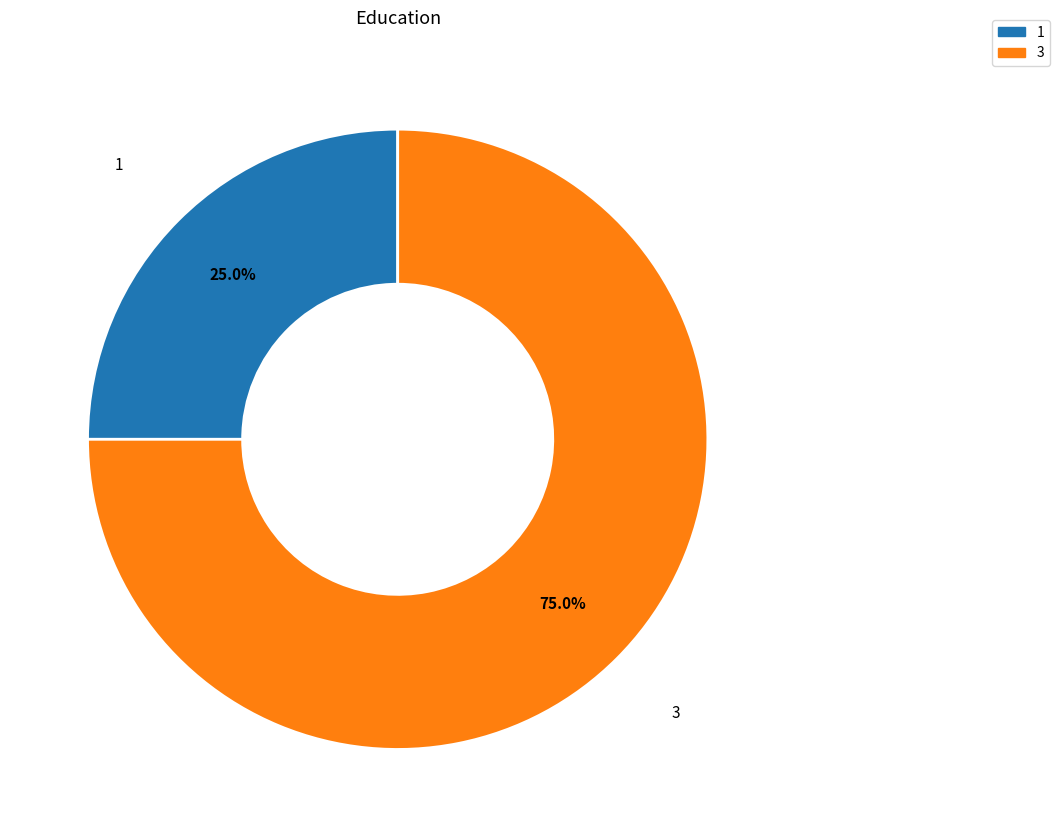

Which slice represents more than half of the pie?

3